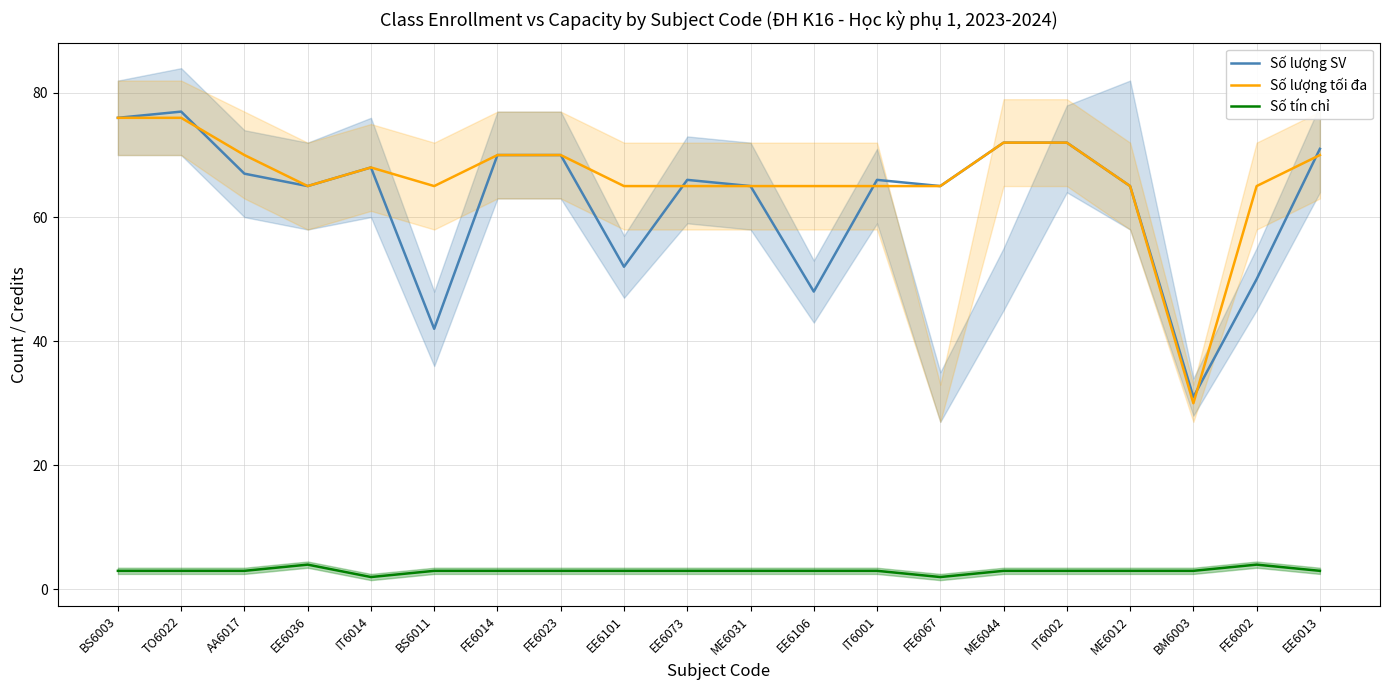

Count the number of categories in the chart.

20